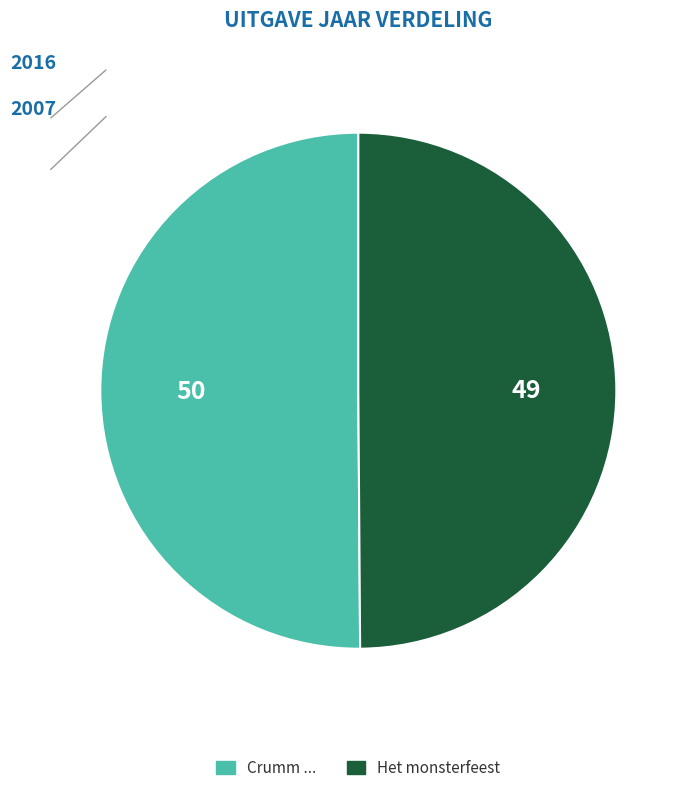

The Crumm ... slice represents 39% of the pie. True or false?

False